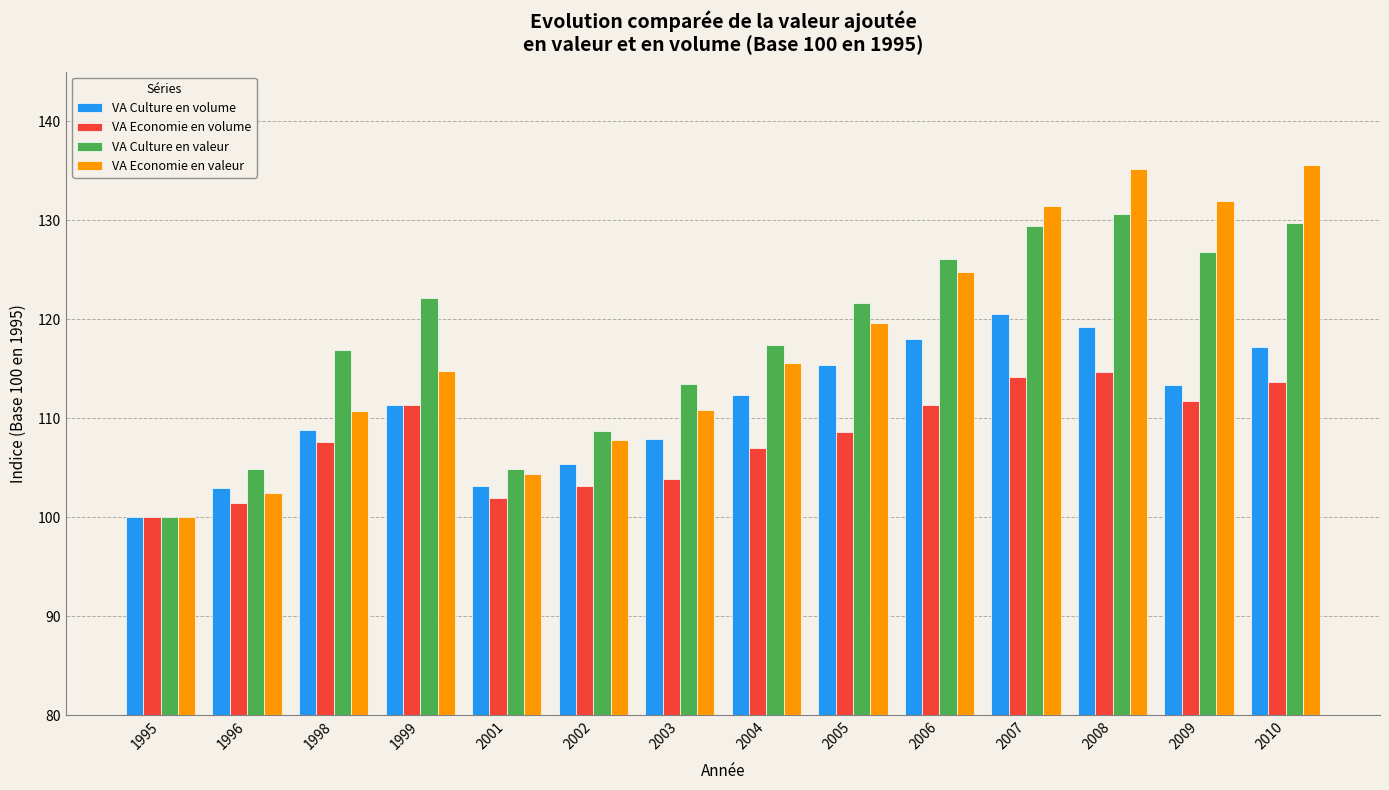

What is the spread (max minus min) of values at 2005?

13.0